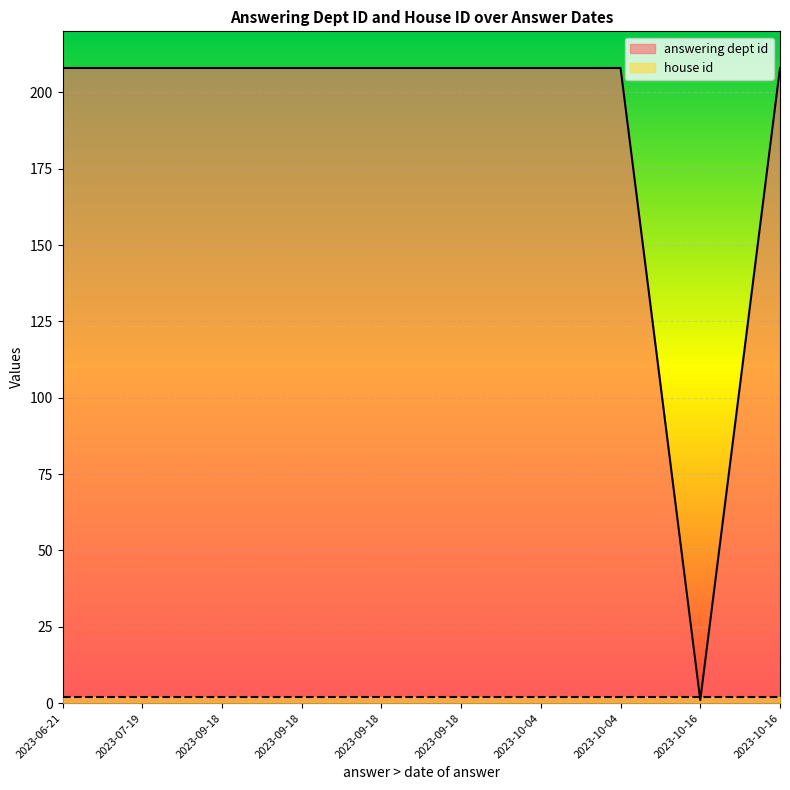

What is the label of the 1st point from the right?

2023-10-16